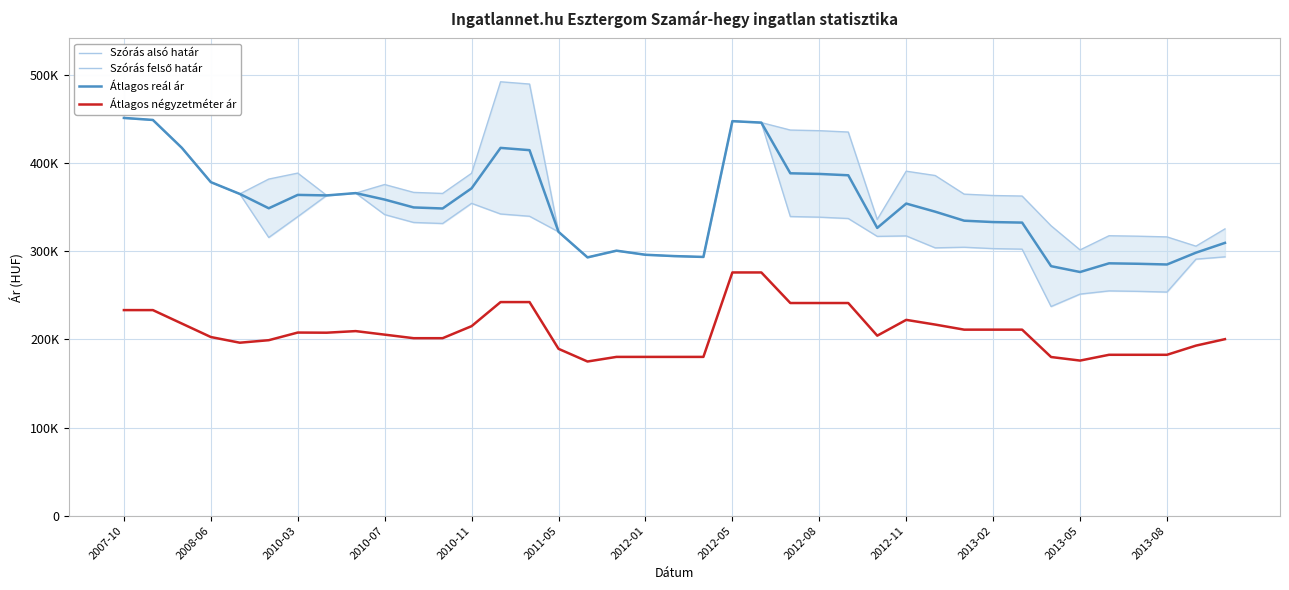

What is the total value across all series at 32?

1029592